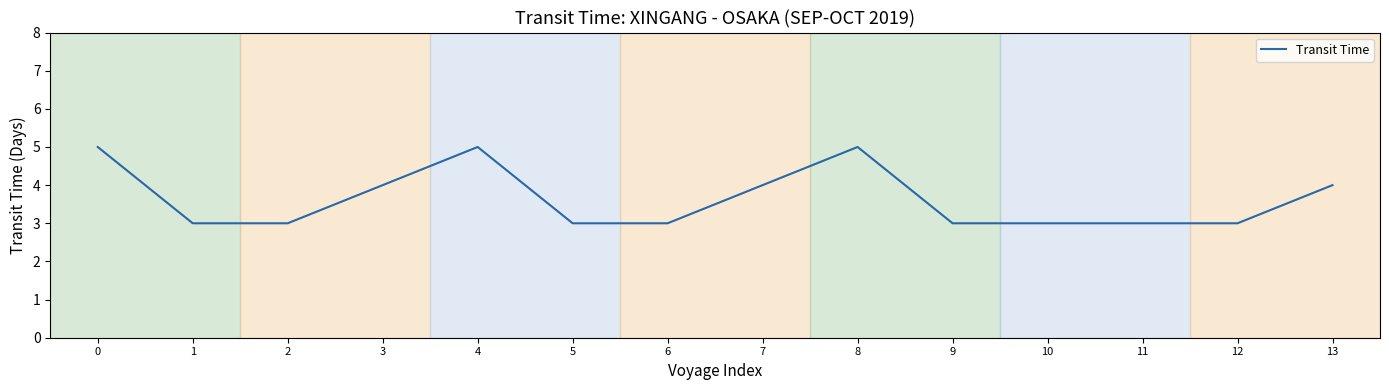

What is the average value?

4